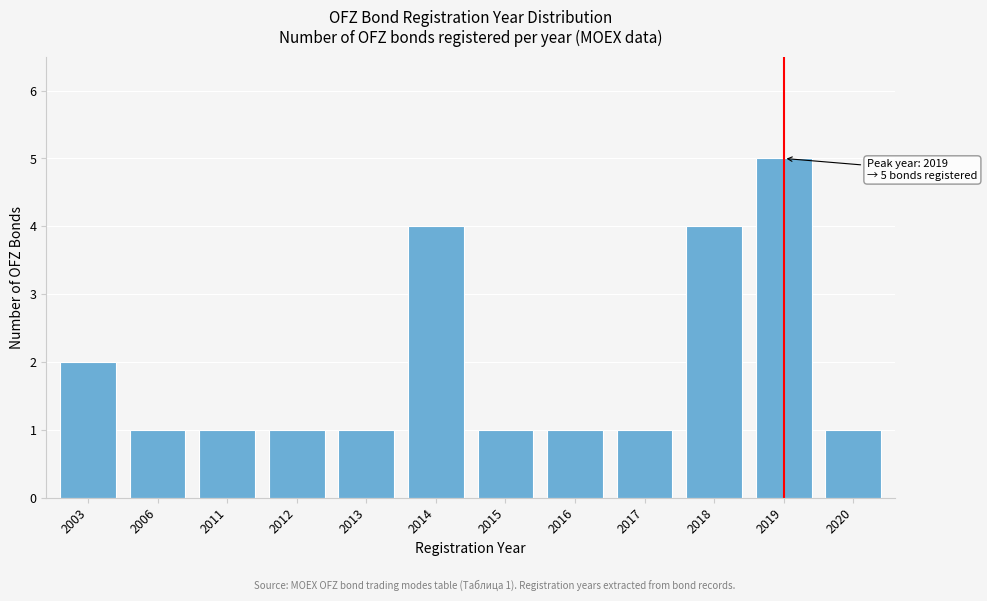

Reading left to right, what are all the values shown in this chart?

2	1	1	1	1	4	1	1	1	4	5	1